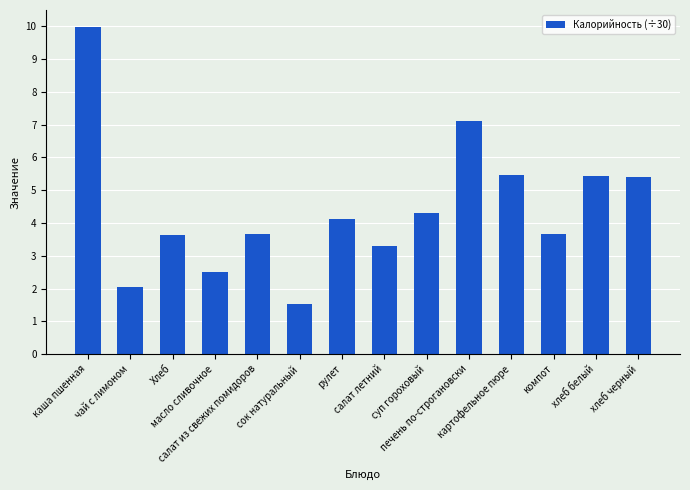

What is the label of the 14th bar from the right?

каша пшенная